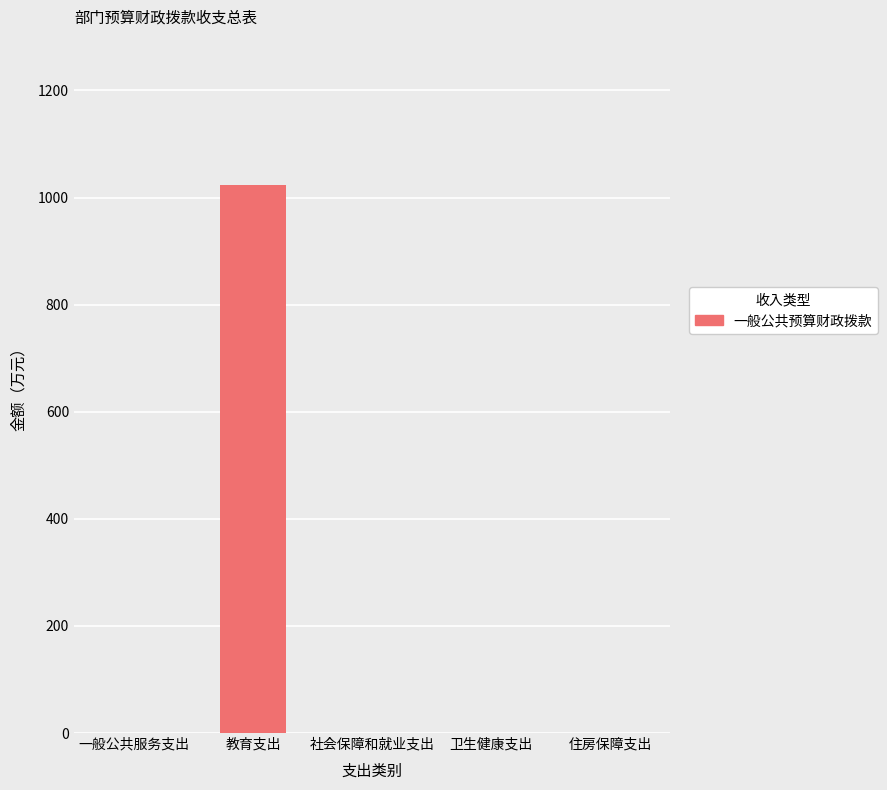

What is the sum of all values?

1022.6